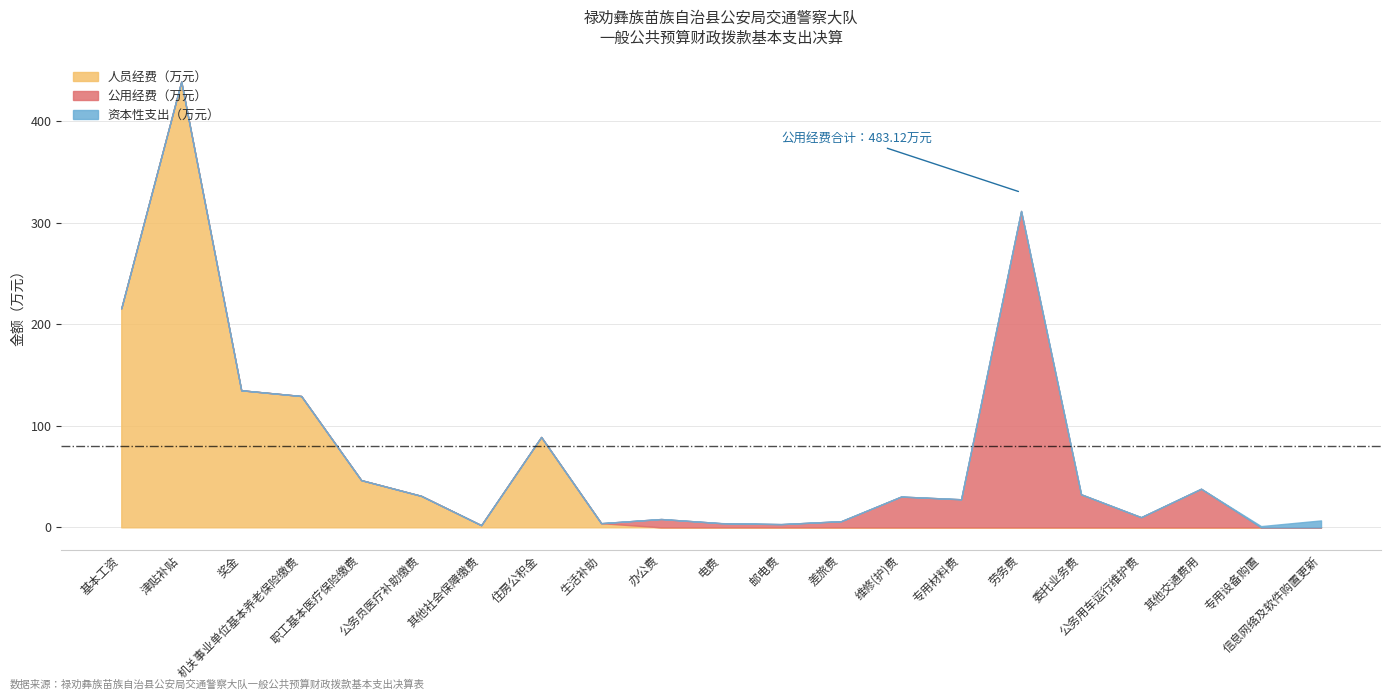

What is the sum of all 人员经费（万元） values?

1092.1